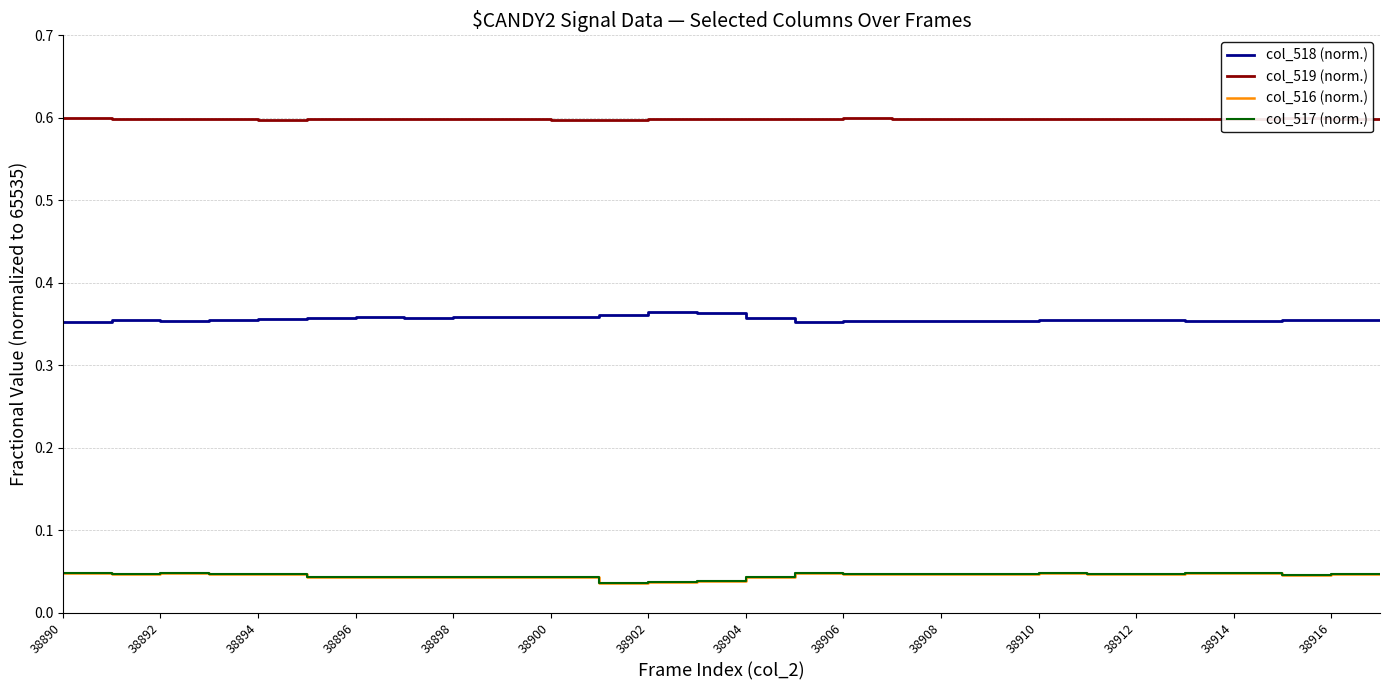

Which series has the largest total across all categories?

col_519 (norm.)